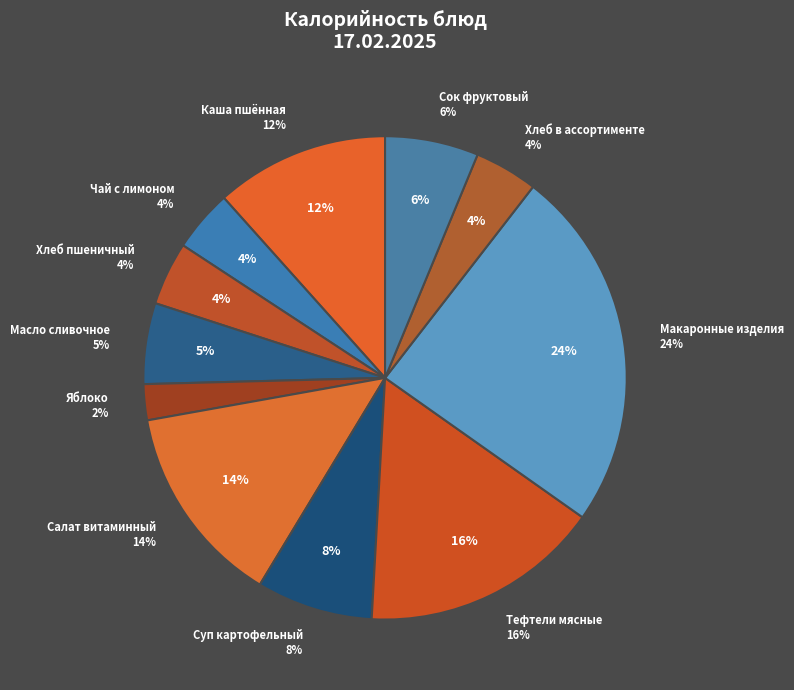

Is it true that Яблоко is 1% of the pie?

False